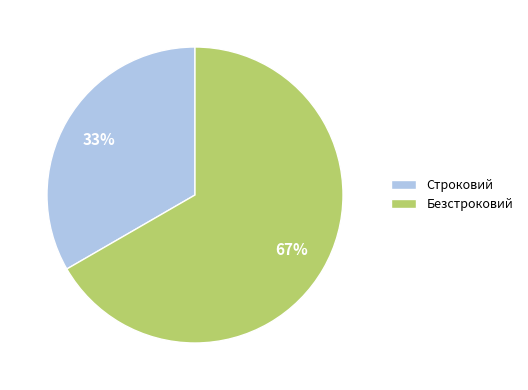

The Строковий slice represents 44% of the pie. True or false?

False